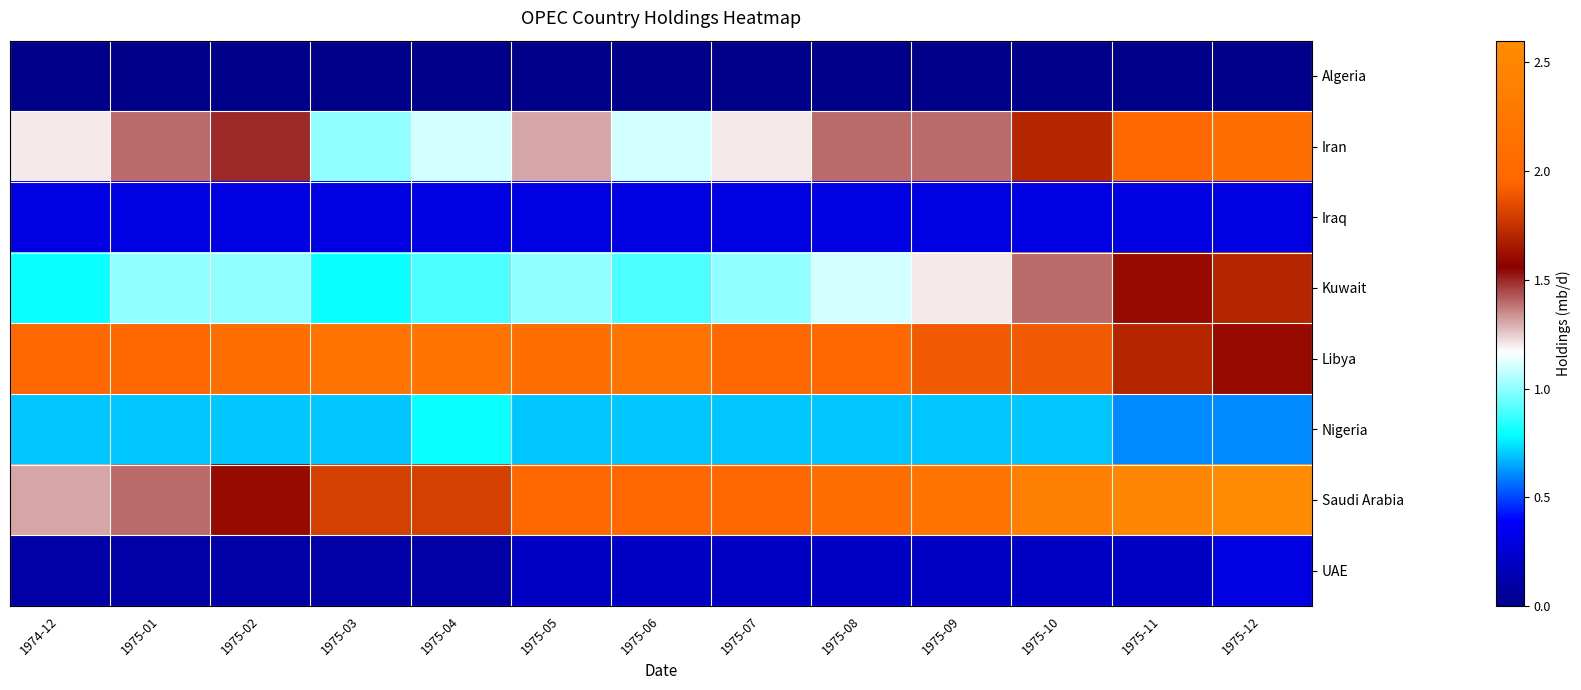

At 1975-08, list the series in order from largest to smallest.

Saudi Arabia, Libya, Iran, Kuwait, Nigeria, Iraq, UAE, Algeria